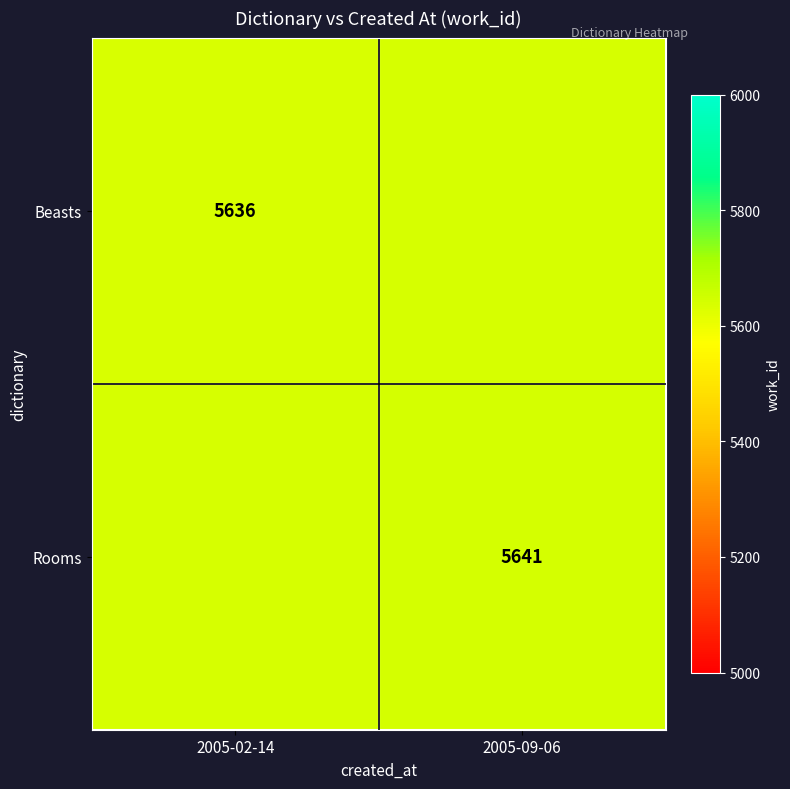

Is the value of Rooms at 2005-09-06 greater than the value of Beasts at 2005-02-14?

Yes